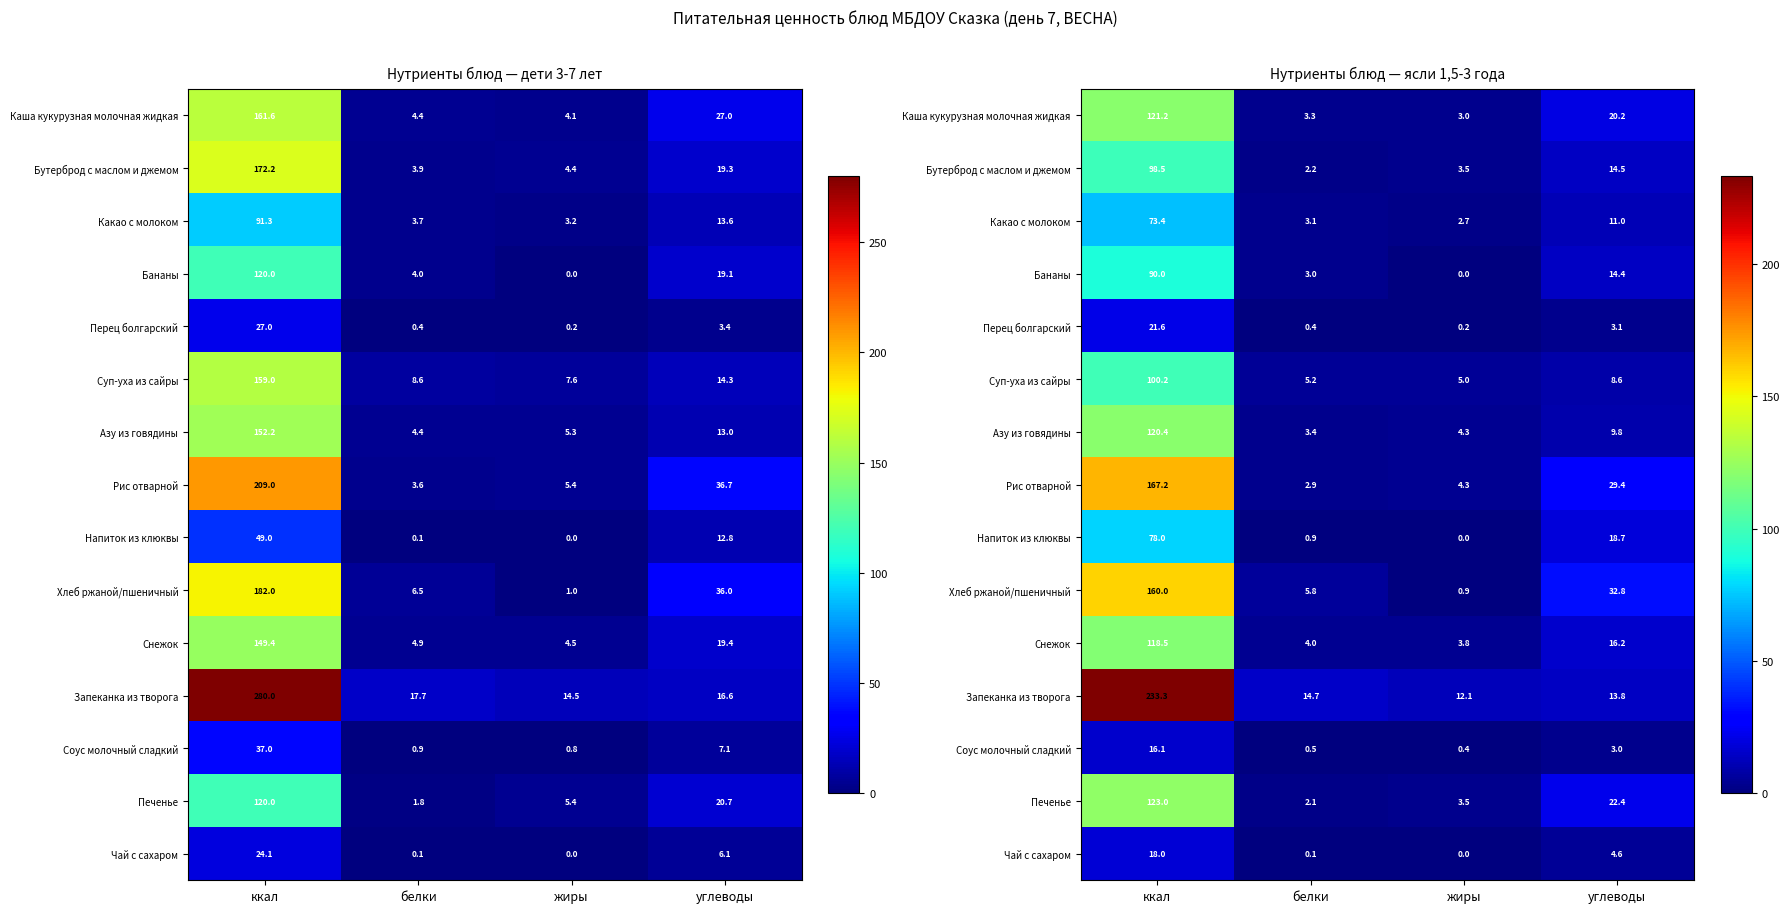

The value of Напиток из клюквы at ккал is 78.0. True or false?

True